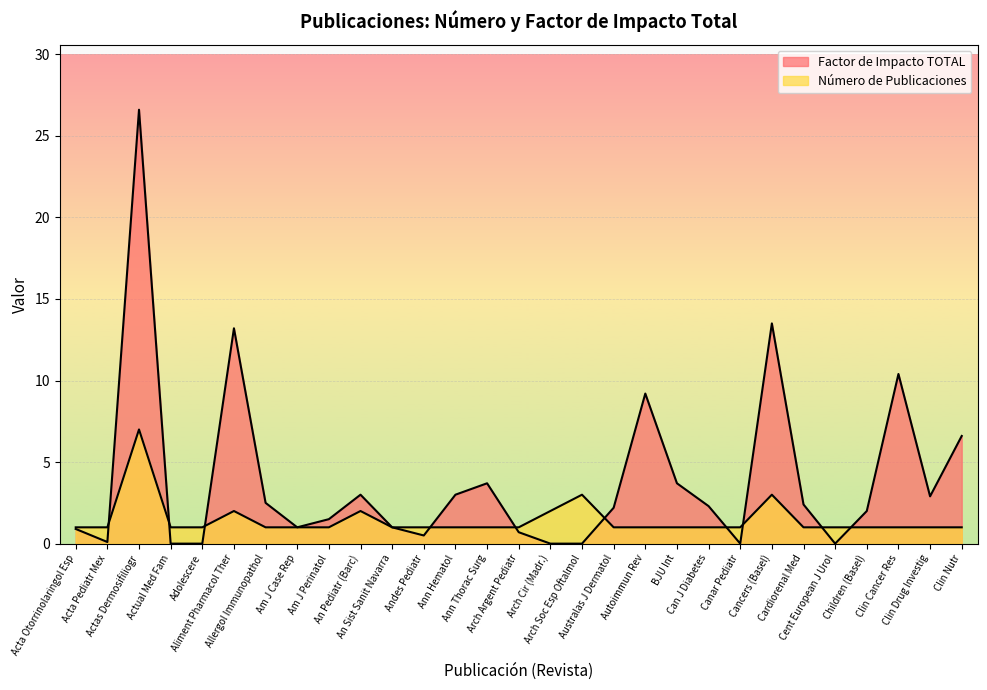

True or false: Factor de Impacto TOTAL has a value of 13.5 at Cancers (Basel).

True